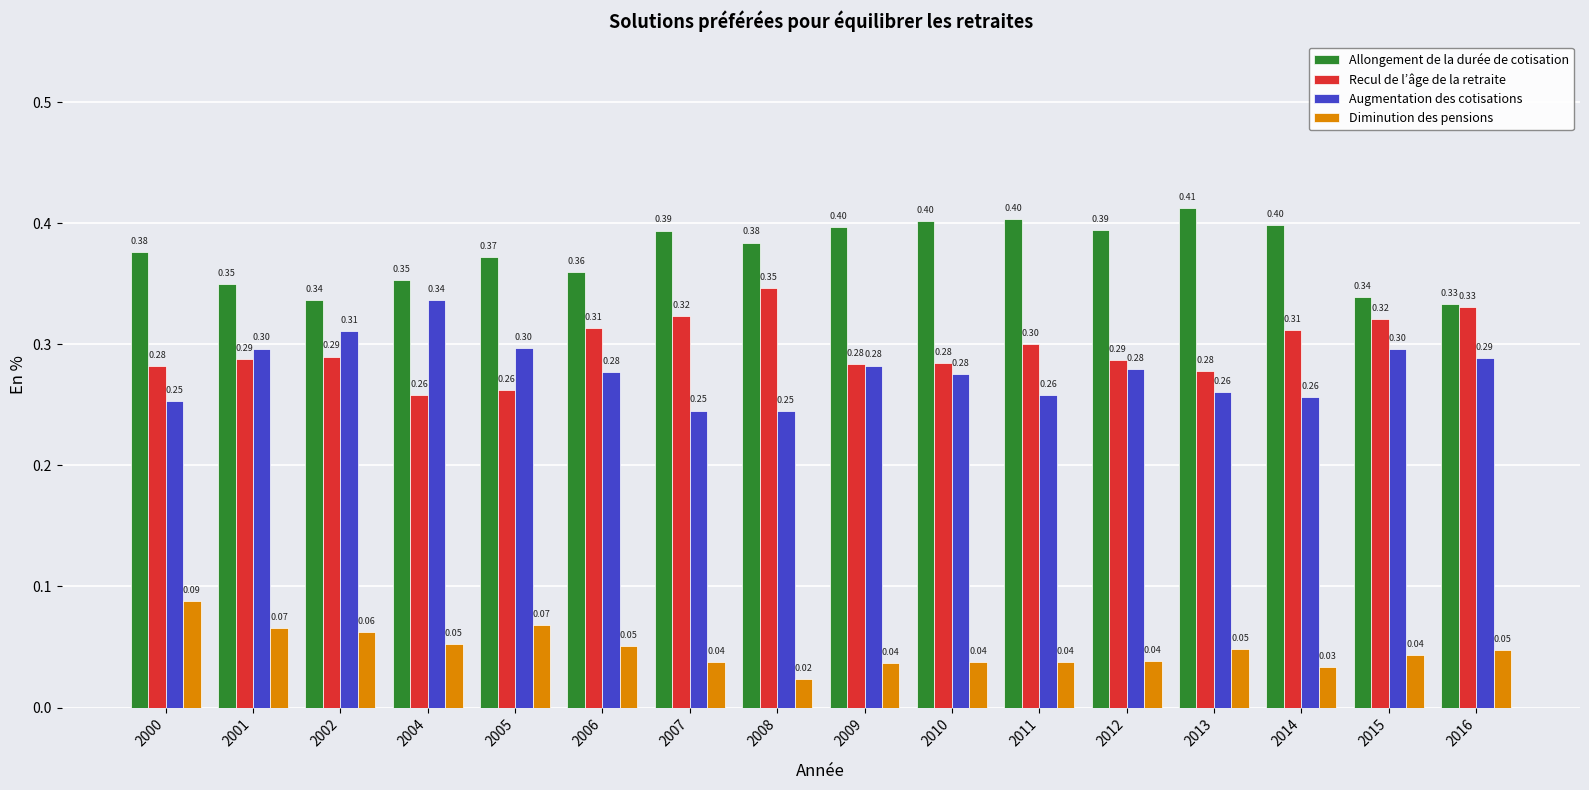

What is the total value across all series at 2011?

1.0